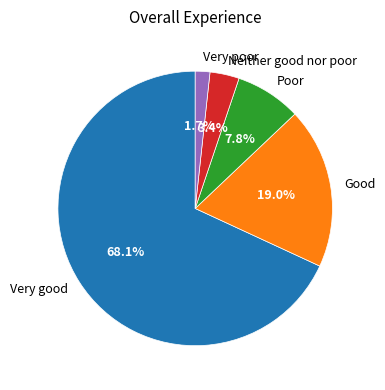

True or false: Poor accounts for 8% of the total.

True